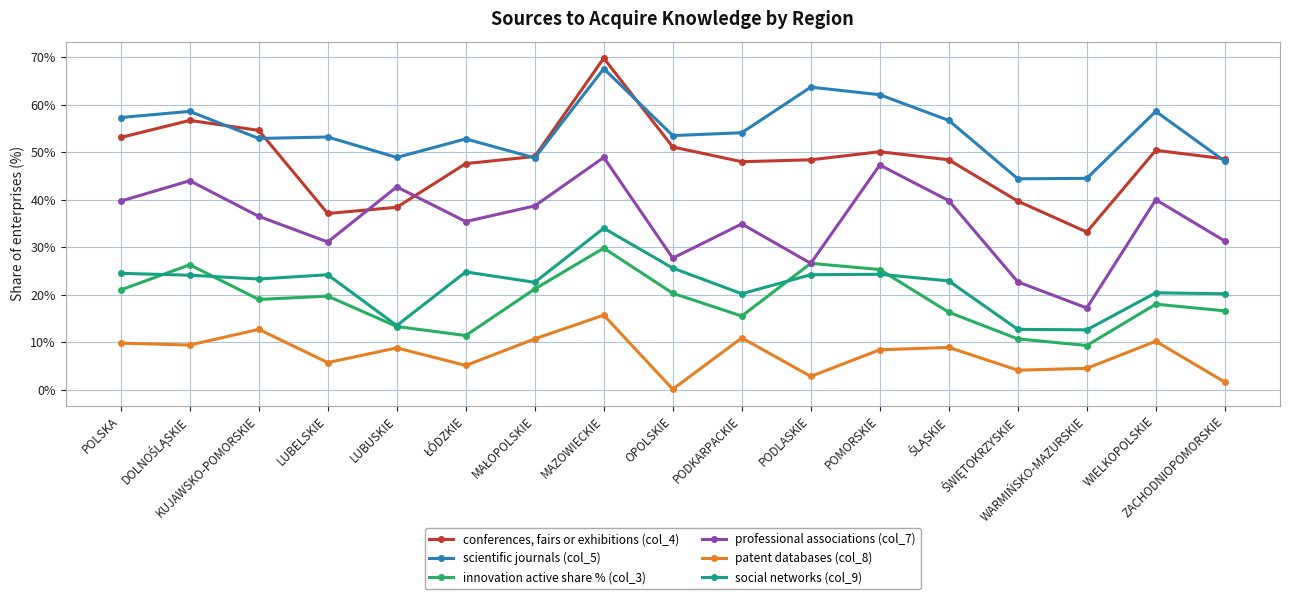

True or false: patent databases (col_8) and innovation active share % (col_3) intersect in this chart.

False